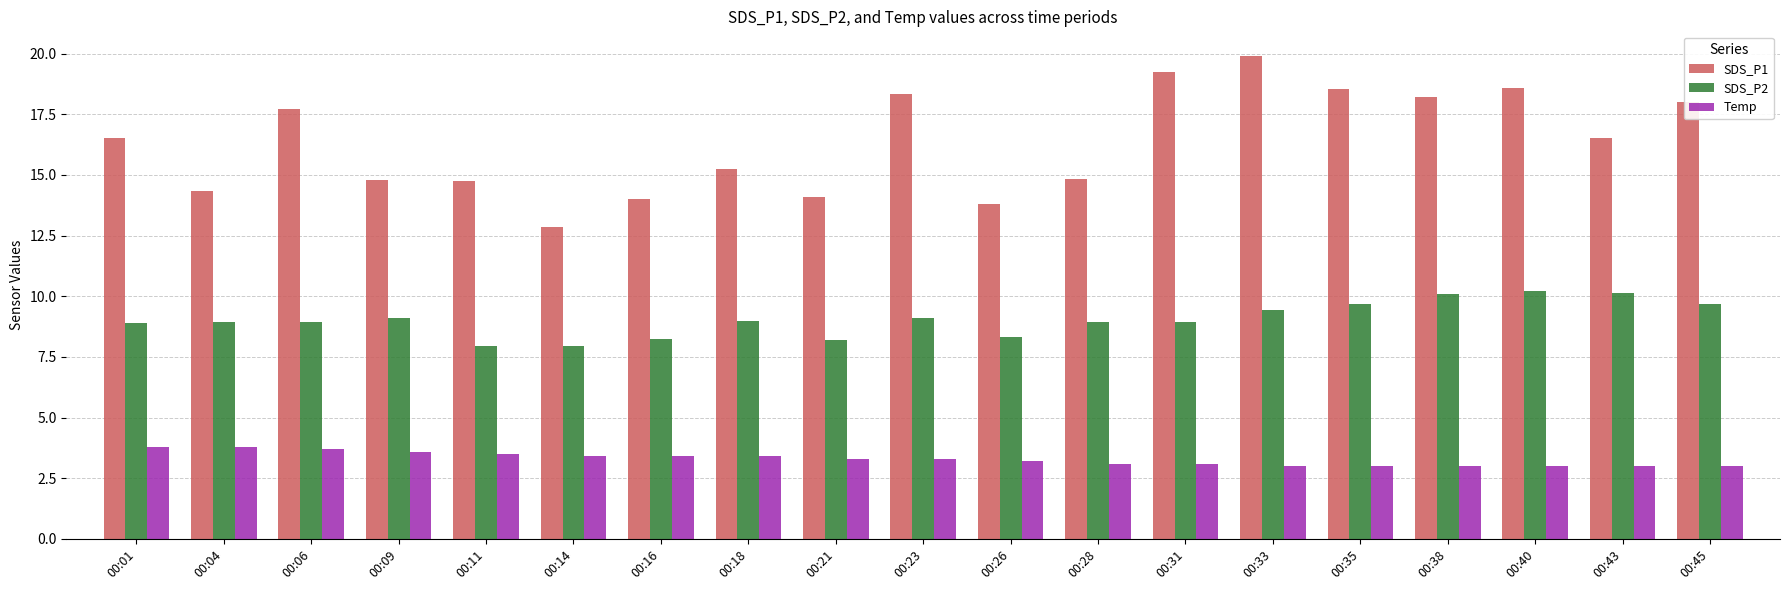

At which label does SDS_P1 reach its peak?

00:33